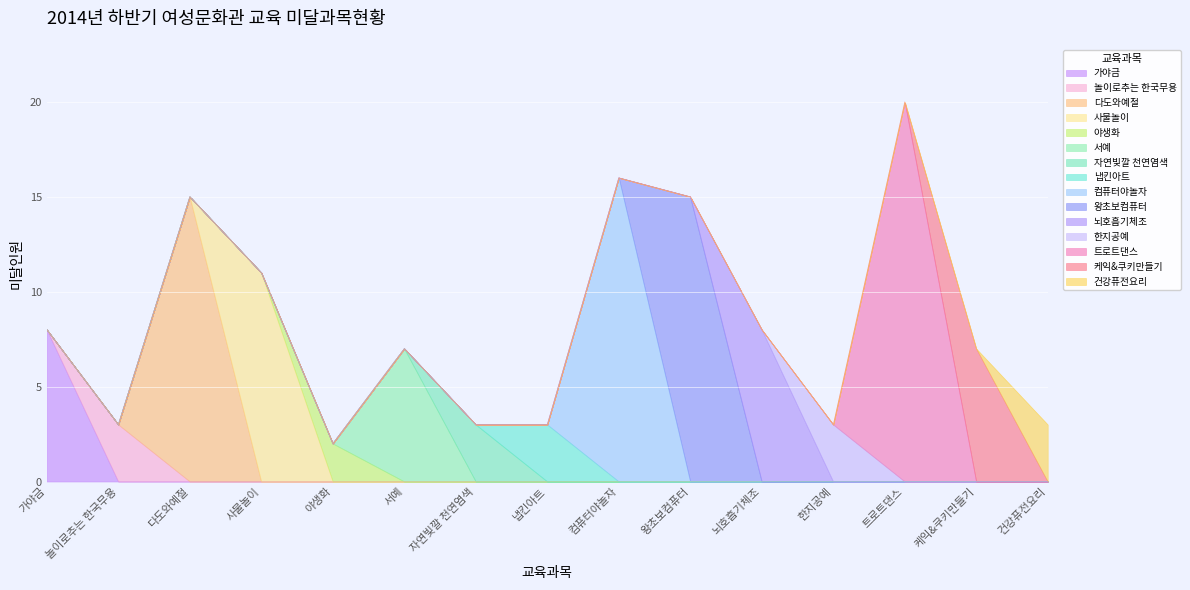

List the labels in order of value, largest first.

트로트댄스, 컴퓨터야놀자, 다도와예절, 왕초보컴퓨터, 사물놀이, 가야금, 뇌호흡기체조, 서예, 케익&쿠키만들기, 놀이로추는 한국무용, 자연빛깔 천연염색, 냅킨아트, 한지공예, 건강퓨전요리, 야생화